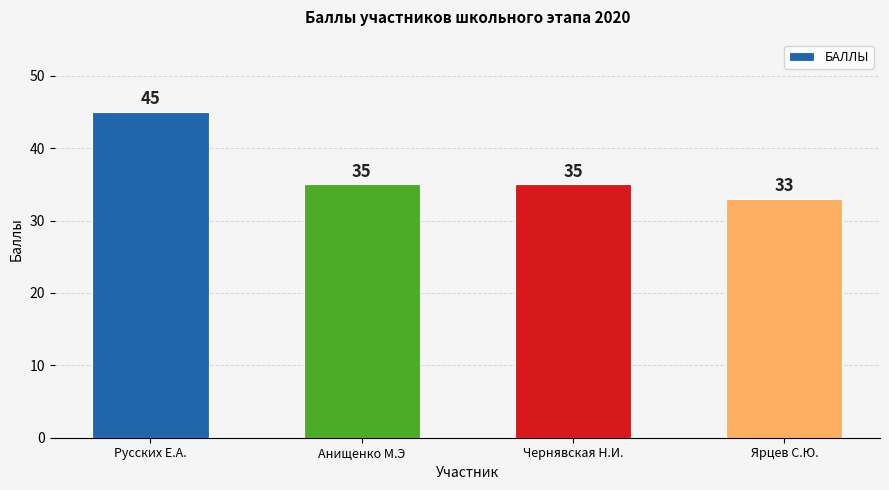

What is the sum of all values?

148